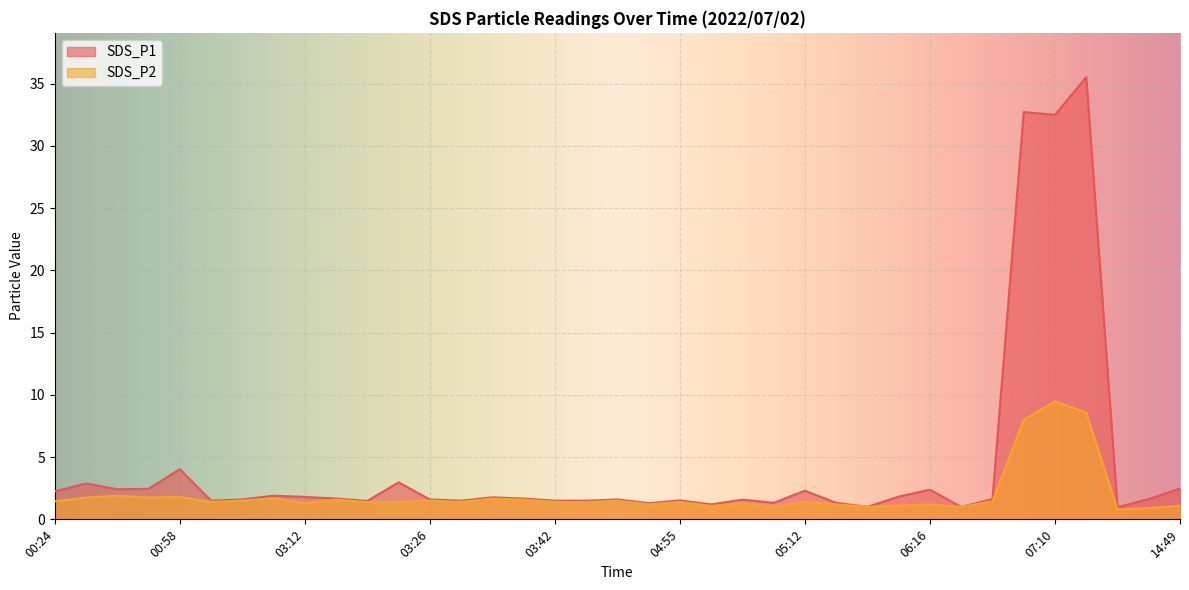

How many series are shown in this chart?

2